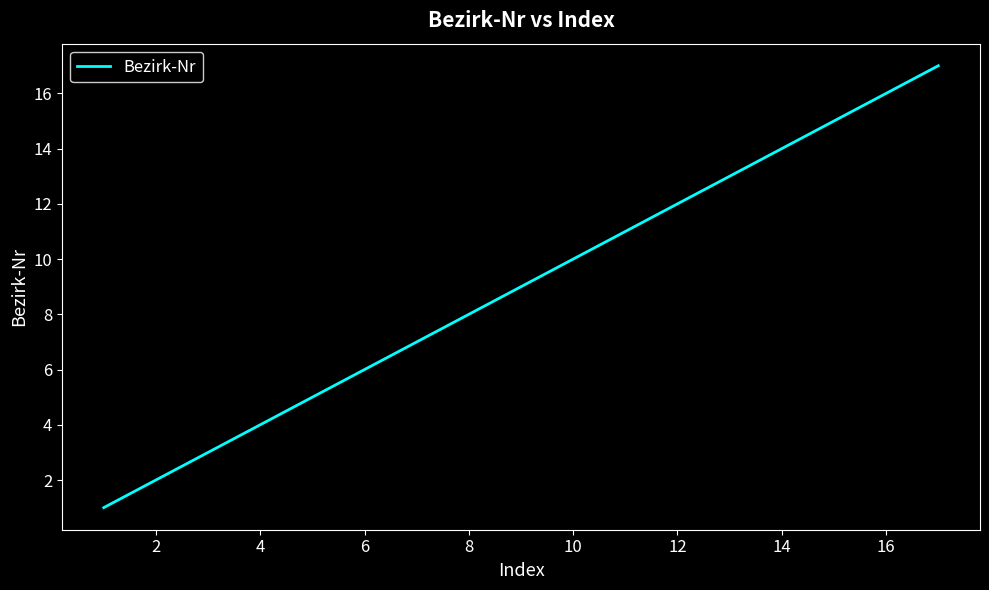

What is the difference between the maximum and minimum values?

16